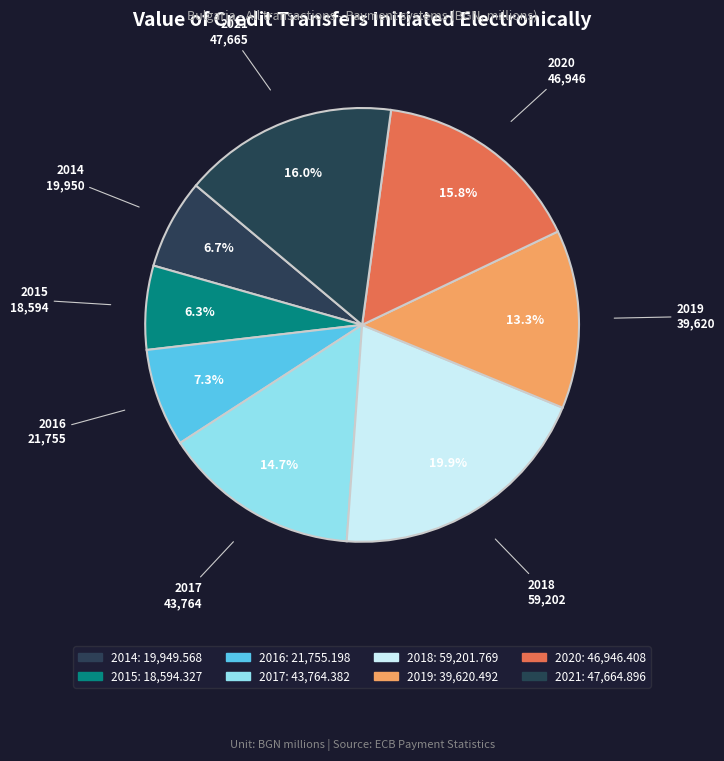

How many slices are in this pie chart?

8